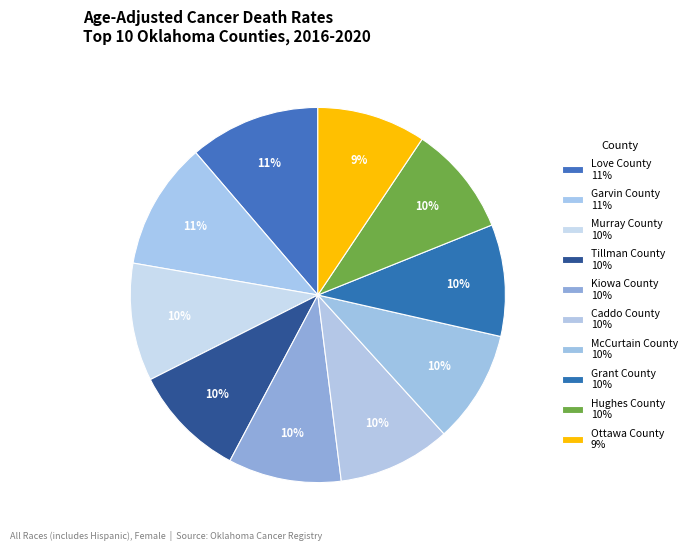

To the nearest percent, what is the difference between the largest and smallest slice percentages?

2%